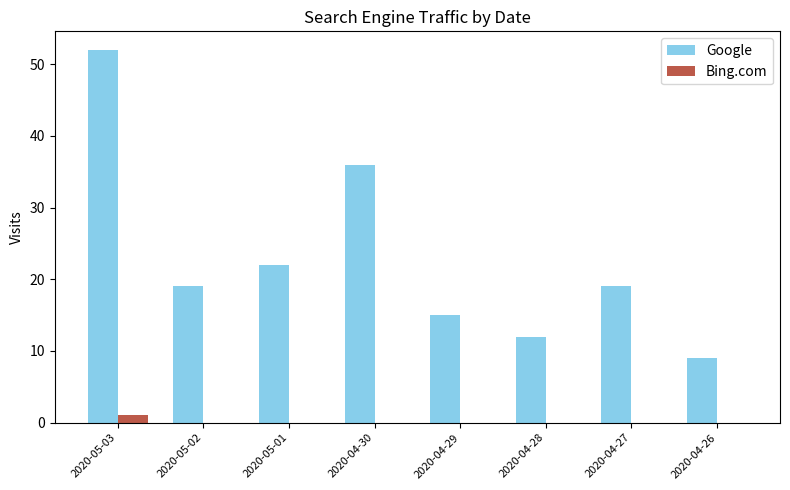

Which category has the highest value across all series?

2020-05-03